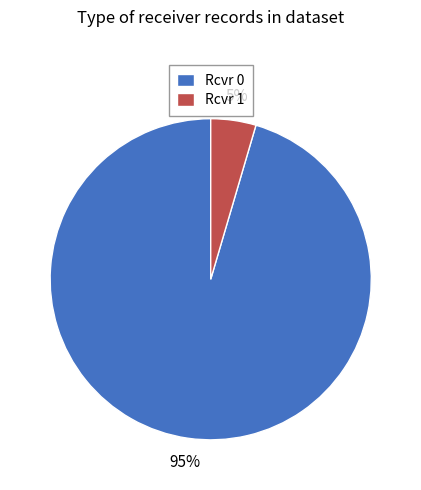

To the nearest percent, what is the combined percentage of Rcvr 0 and Rcvr 1?

100%